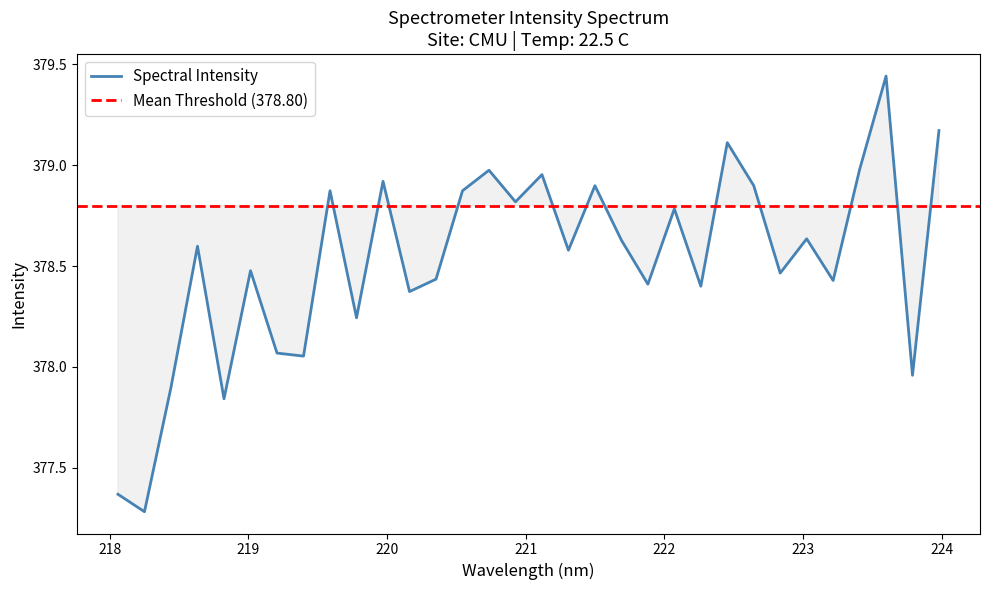

Which has a higher value, 219.2067 or 223.5987?

223.5987